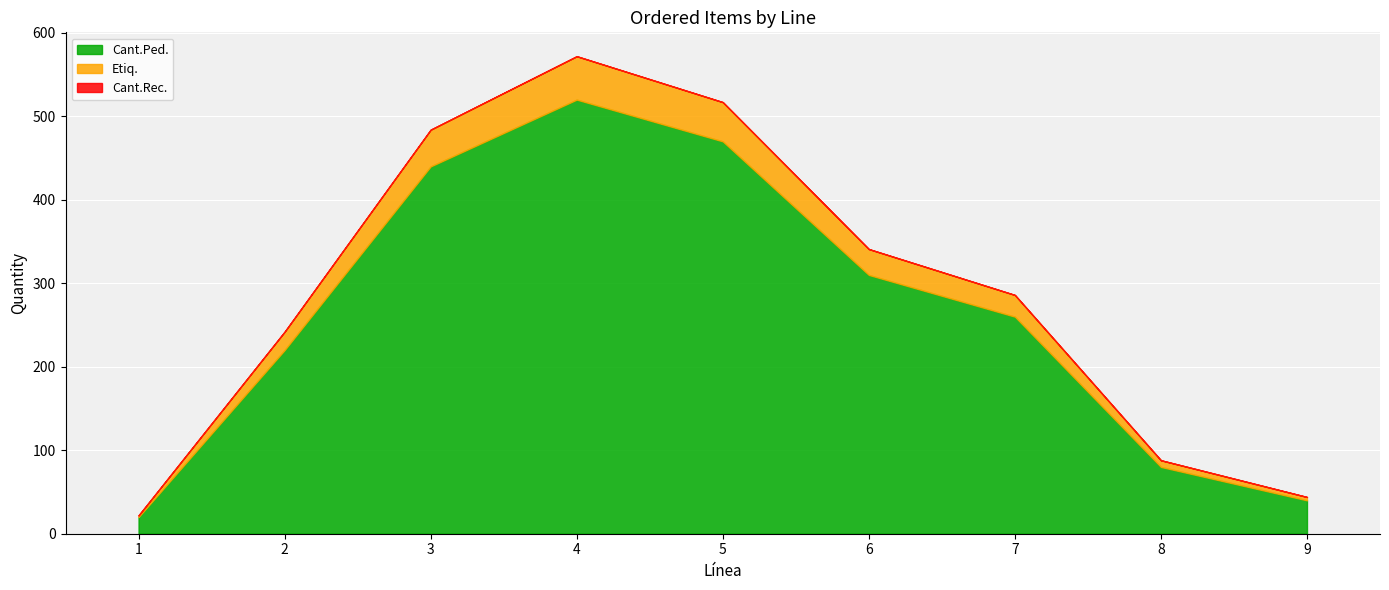

True or false: Cant.Rec. and Cant.Ped. cross at least once.

False